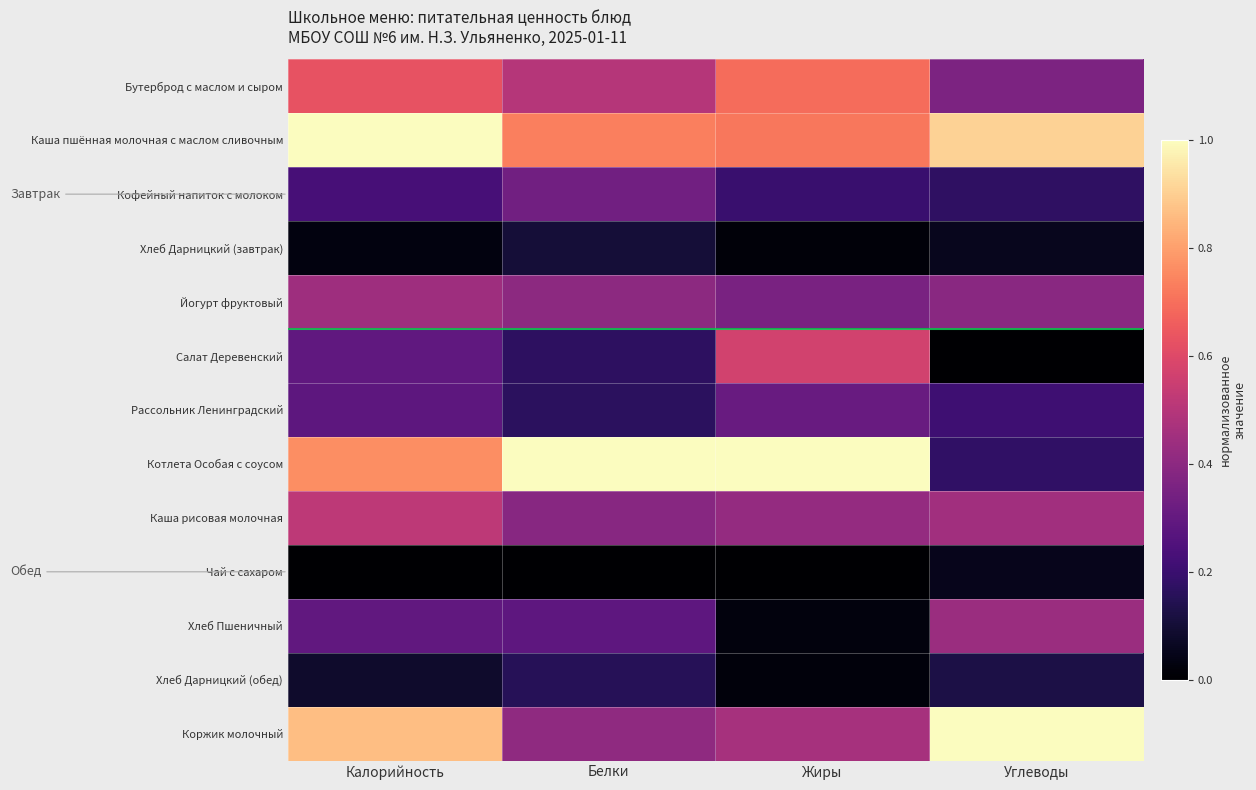

Reading left to right, transcribe all the data shown in this chart.

Бутерброд с маслом и сыром: Калорийность=0.6	Белки=0.5	Жиры=0.7	Углеводы=0.4
Каша пшённая молочная с маслом сливочным: Калорийность=1.0	Белки=0.7	Жиры=0.7	Углеводы=0.9
Кофейный напиток с молоком: Калорийность=0.2	Белки=0.3	Жиры=0.2	Углеводы=0.2
Хлеб Дарницкий (завтрак): Калорийность=0.0	Белки=0.1	Жиры=0.0	Углеводы=0.1
Йогурт фруктовый: Калорийность=0.4	Белки=0.4	Жиры=0.4	Углеводы=0.4
Салат Деревенский: Калорийность=0.3	Белки=0.2	Жиры=0.6	Углеводы=0.0
Рассольник Ленинградский: Калорийность=0.3	Белки=0.2	Жиры=0.3	Углеводы=0.2
Котлета Особая с соусом: Калорийность=0.8	Белки=1.0	Жиры=1.0	Углеводы=0.2
Каша рисовая молочная: Калорийность=0.5	Белки=0.4	Жиры=0.4	Углеводы=0.5
Чай с сахаром: Калорийность=0.0	Белки=0.0	Жиры=0.0	Углеводы=0.1
Хлеб Пшеничный: Калорийность=0.3	Белки=0.3	Жиры=0.0	Углеводы=0.4
Хлеб Дарницкий (обед): Калорийность=0.1	Белки=0.2	Жиры=0.0	Углеводы=0.1
Коржик молочный: Калорийность=0.9	Белки=0.4	Жиры=0.5	Углеводы=1.0